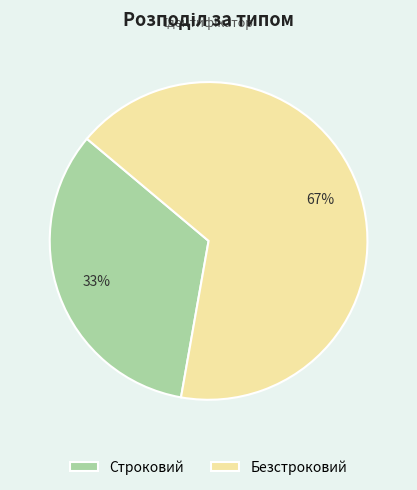

Does Строковий account for over 50% of the chart?

No